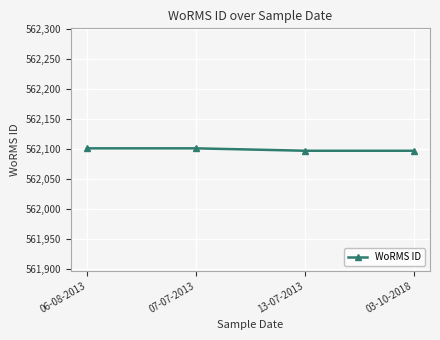

True or false: there are more than 2 points higher than both neighbors.

False